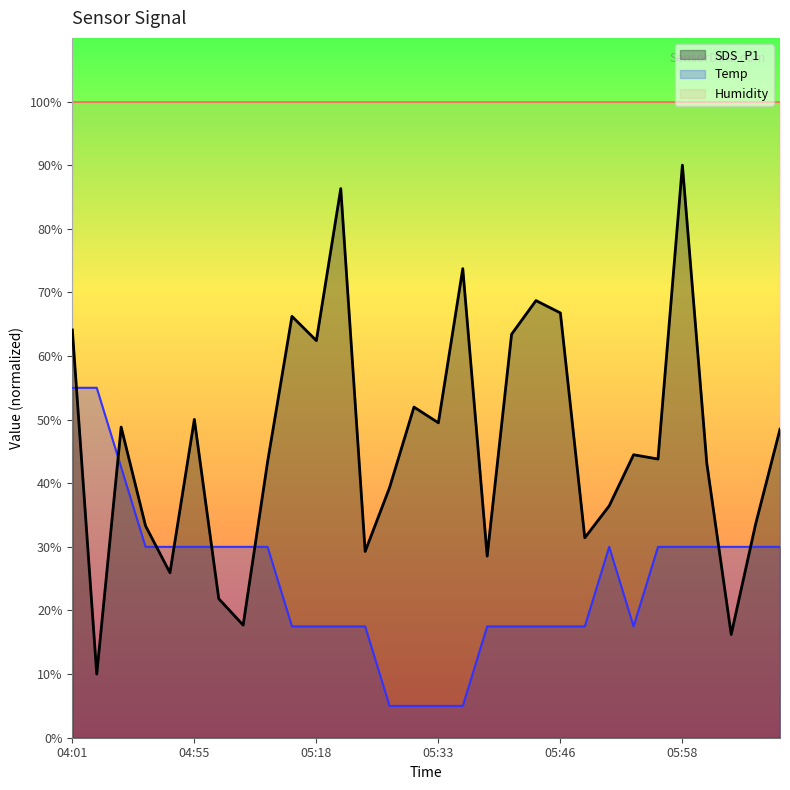

What is the sum of the SDS_P1 values at 04:55 and 05:55?

93.8